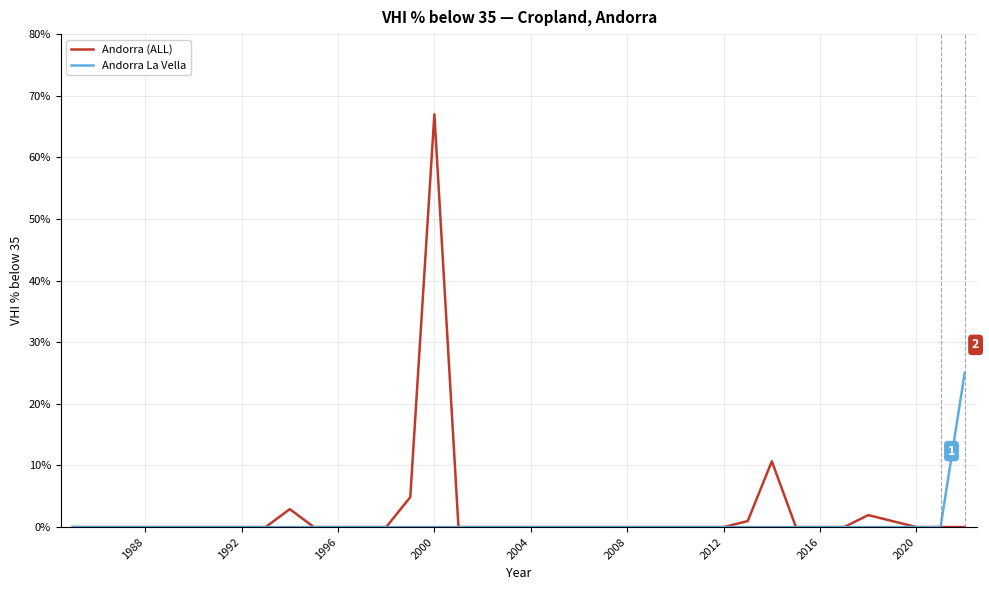

List the series in order of their peak value, highest first.

Andorra (ALL), Andorra La Vella